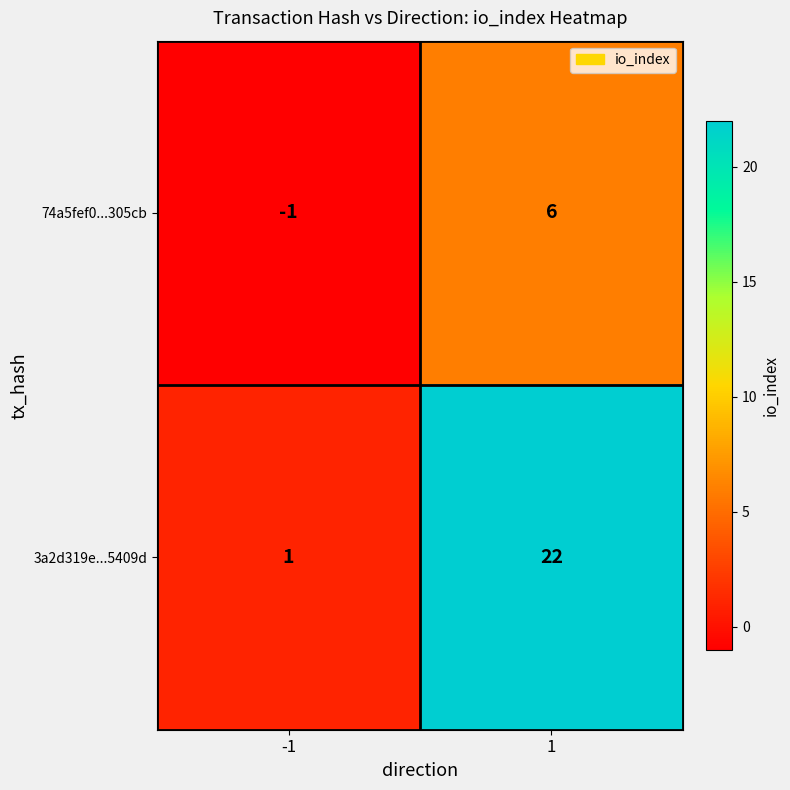

The value of 74a5fef0...305cb at -1 is -1. True or false?

True